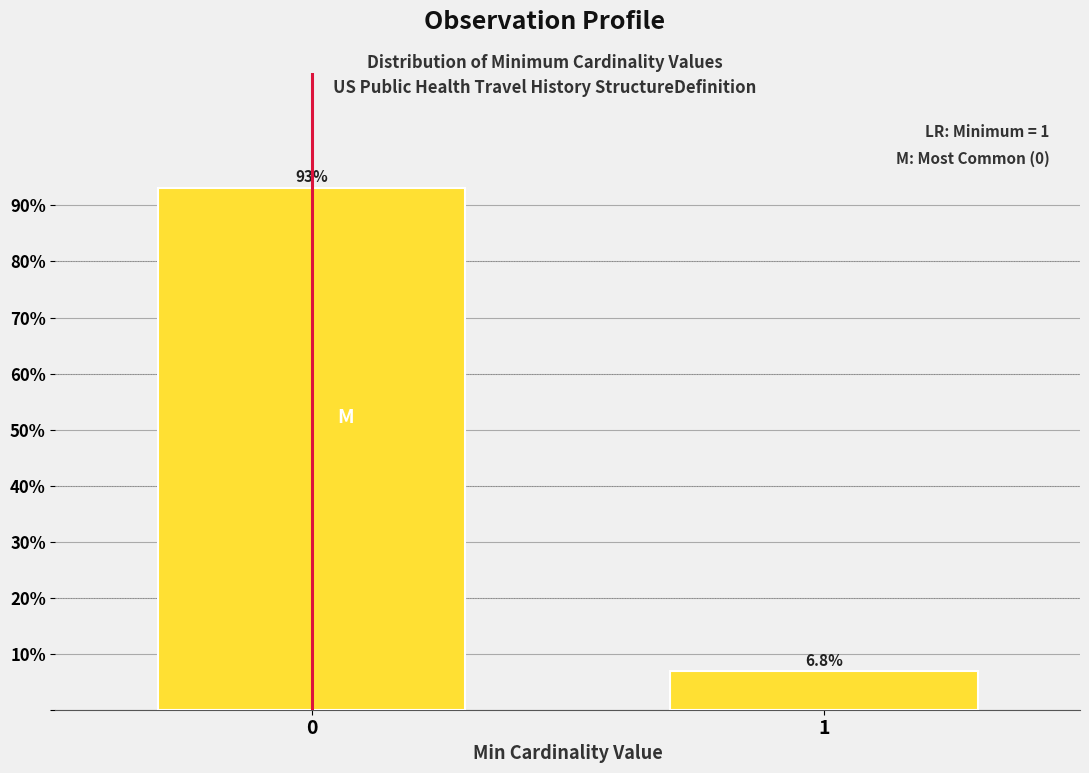

Reading left to right, extract all data points from this chart.

93.2	6.8